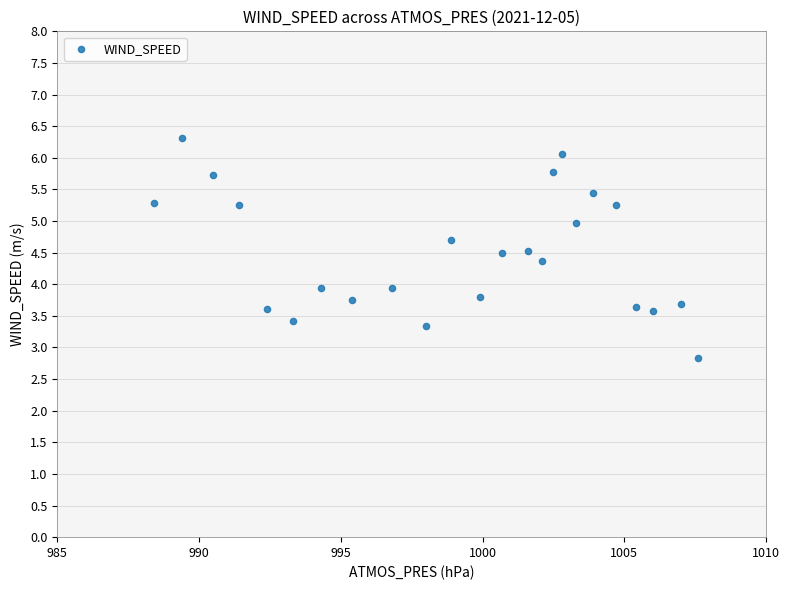

What is the range of X values (max minus min)?

19.2